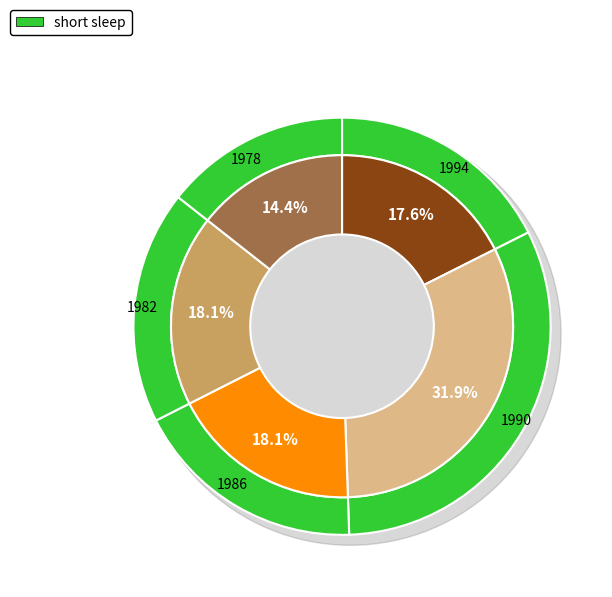

To the nearest percent, what portion does 1986 represent?

18%